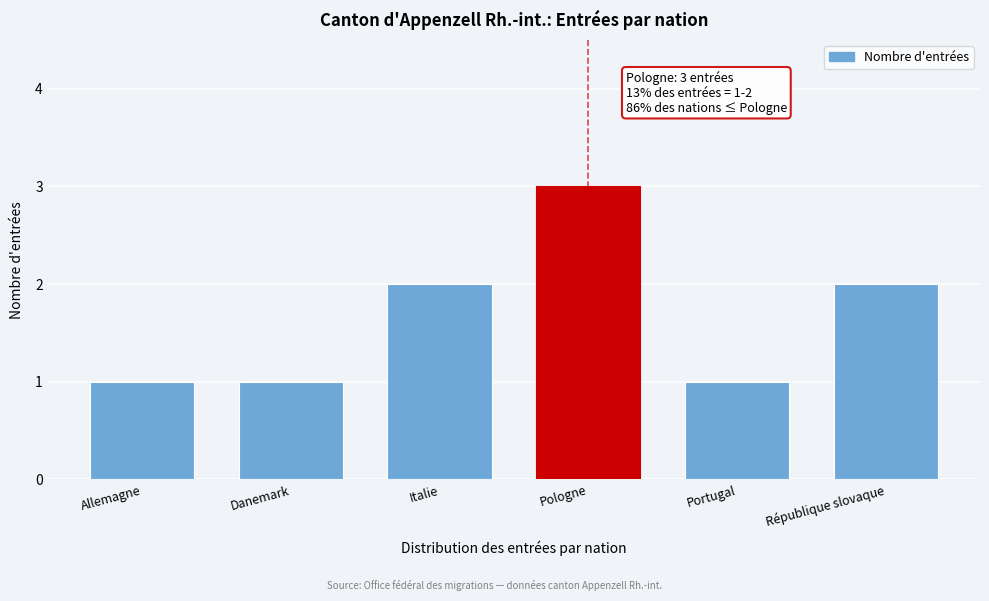

Reading right to left, list all the values displayed in this chart.

2	1	3	2	1	1